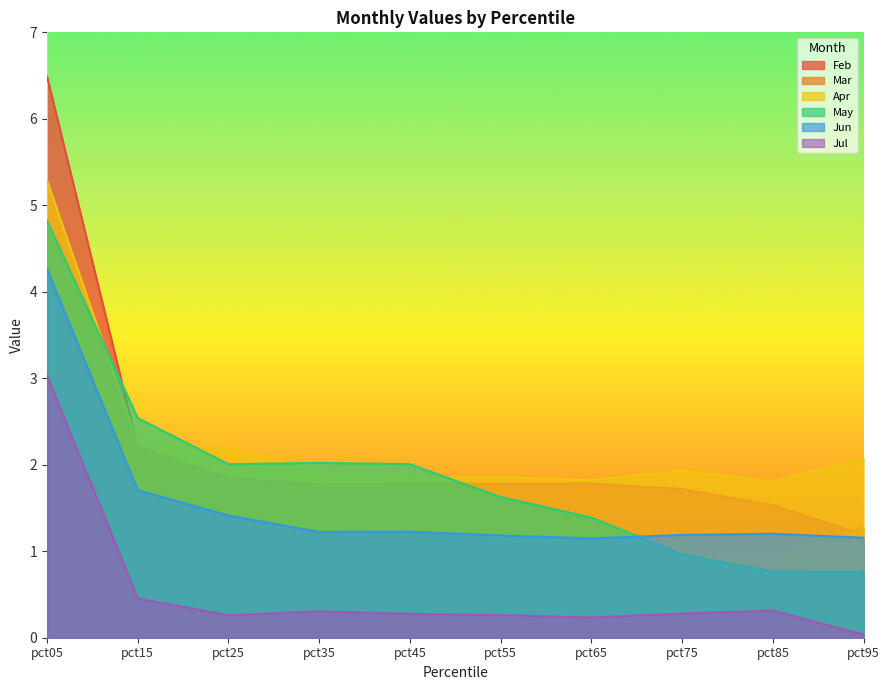

Is it true that May equals 2.4 at pct05?

False